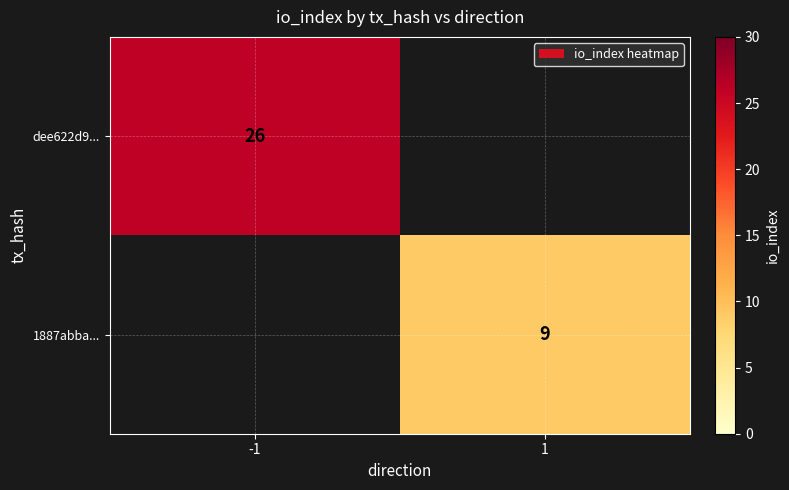

At which category does the chart reach its peak across all series?

-1